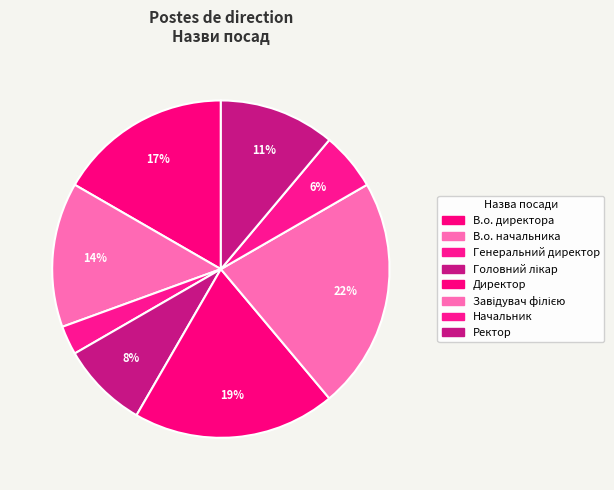

What portion of the pie excludes В.о. директора?

83.3%